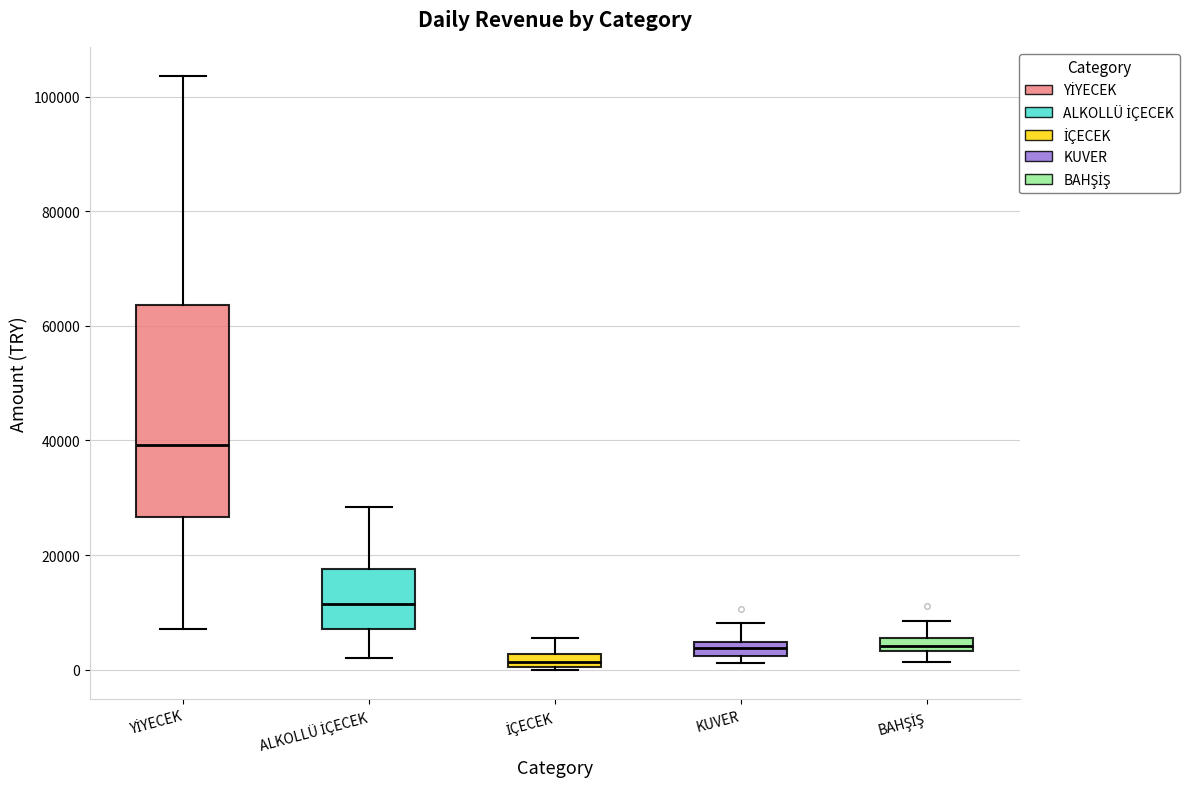

Comparing the boxes themselves (not the whiskers), which one is the tallest?

YİYECEK